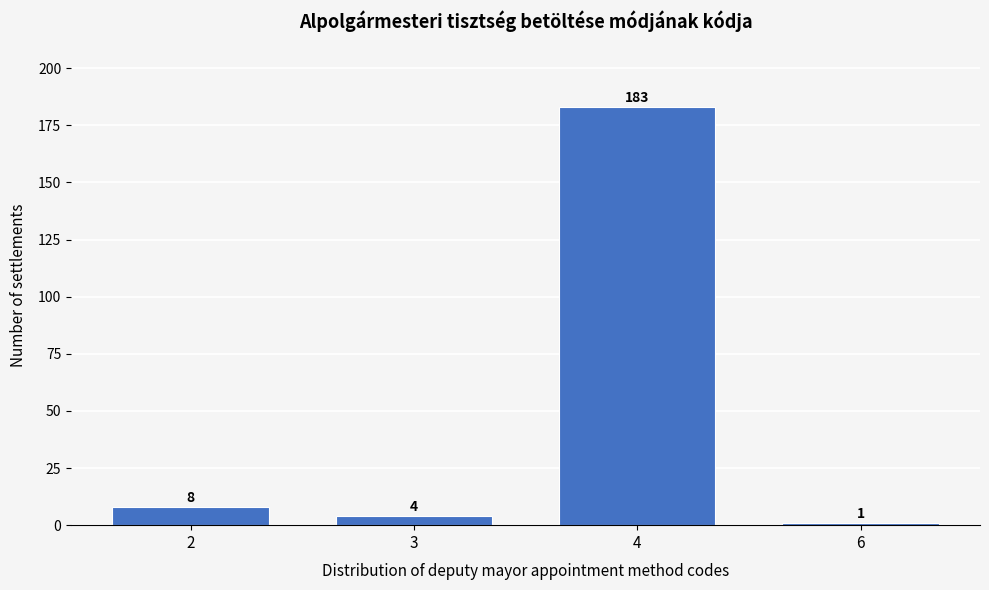

Reading left to right, what are all the values shown in this chart?

8	4	183	1